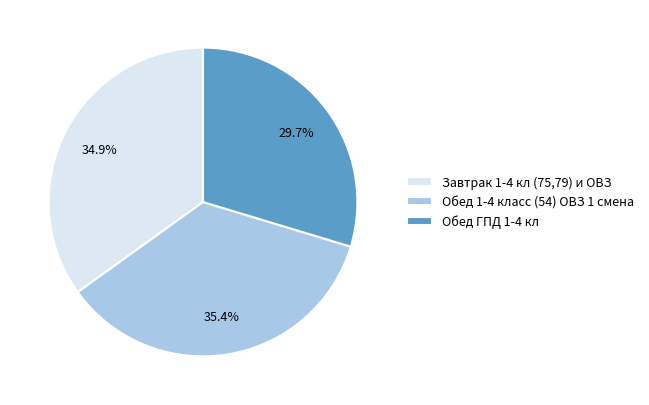

To the nearest percent, what is the average slice percentage?

33%